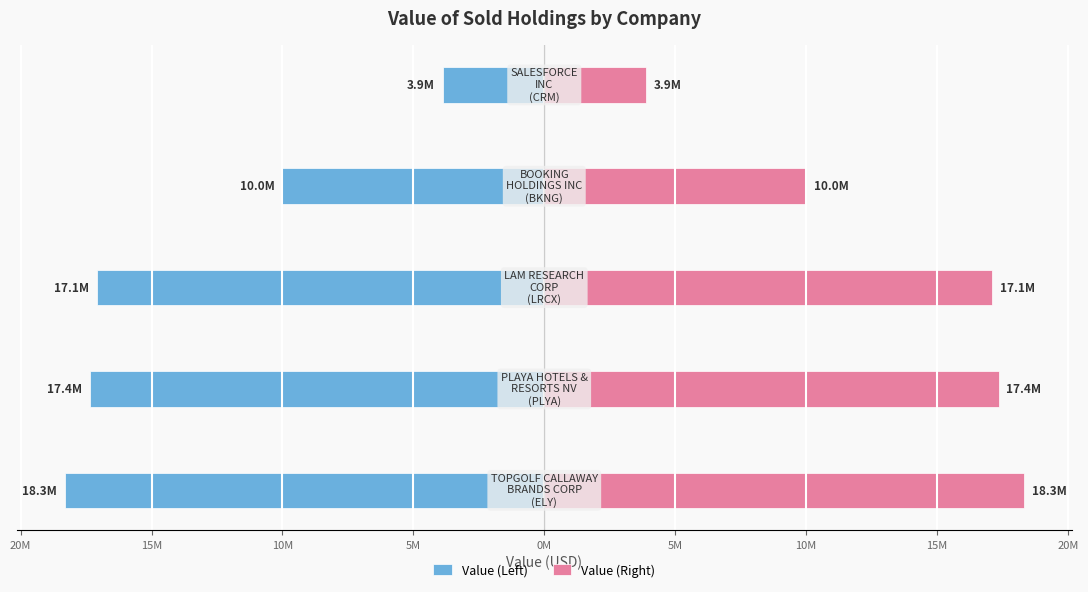

Is the value of Value (Left) at 15M greater than the value of Value (Right) at 10M?

No